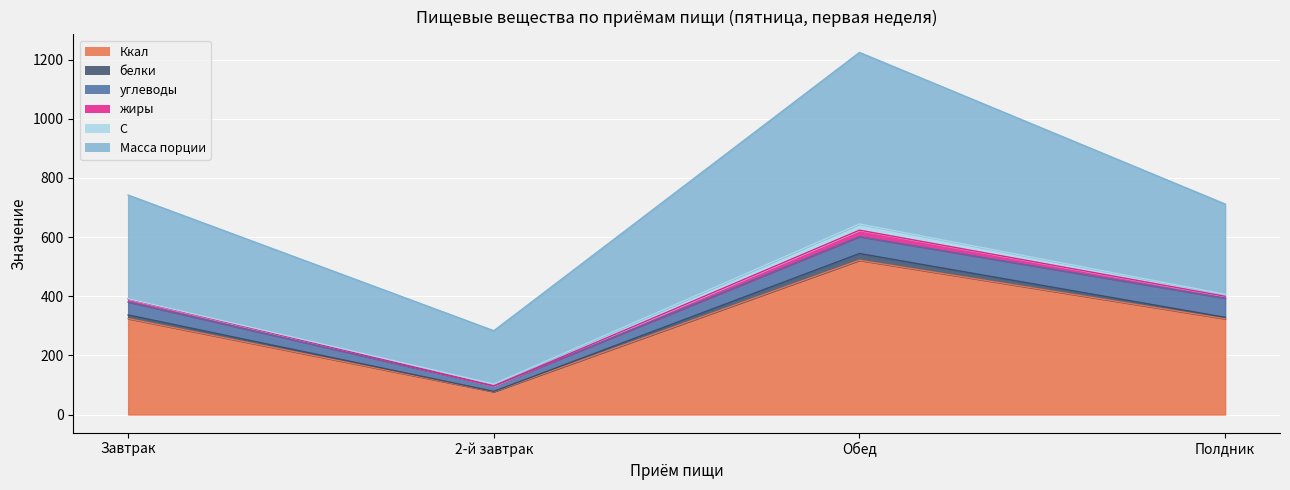

The value of белки at Завтрак is 12.2. True or false?

True